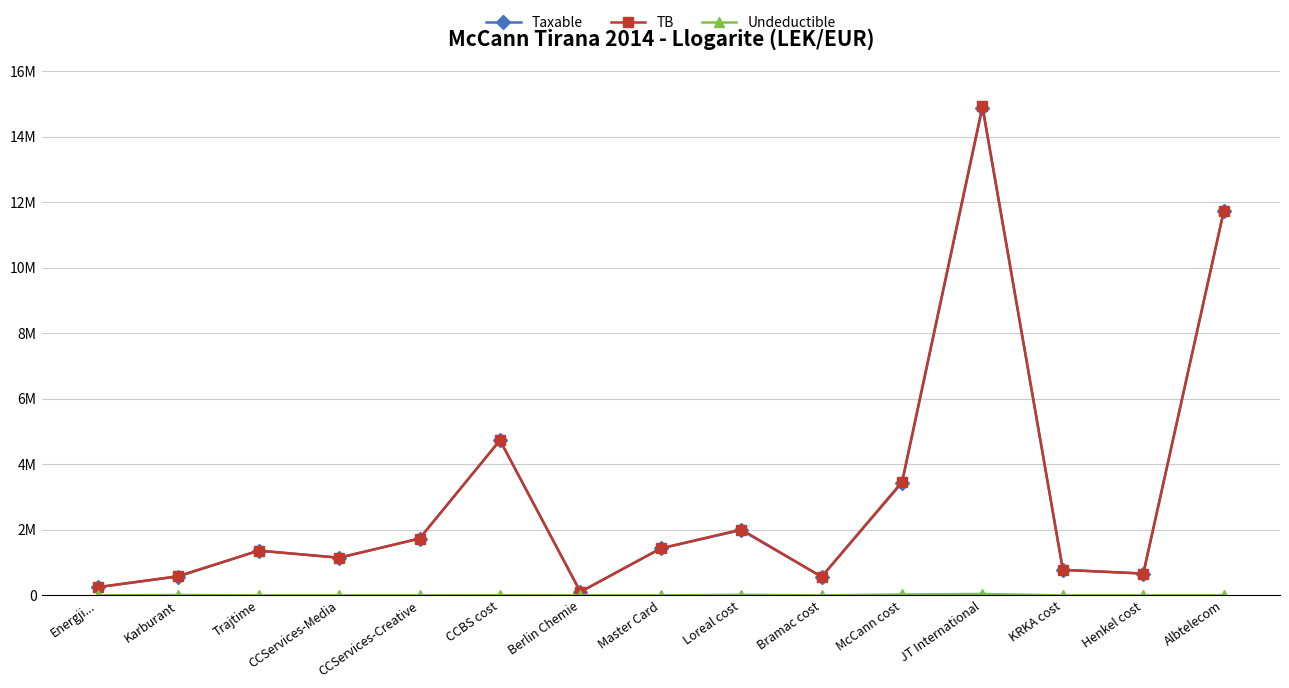

What position from the right is CCServices-Media?

12